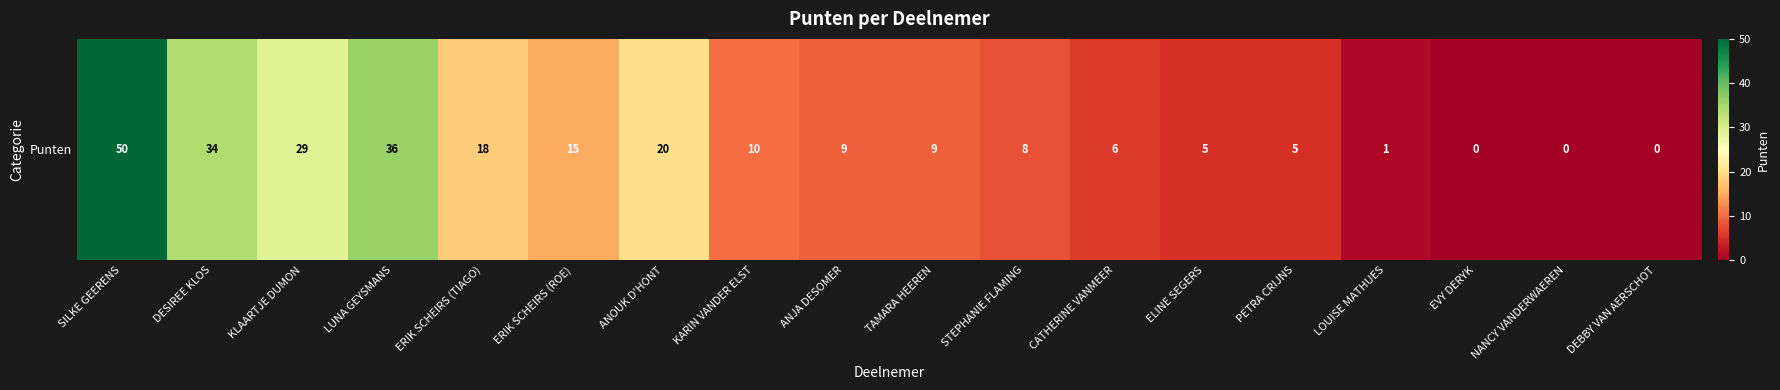

At which category does the chart reach its peak across all series?

SILKE GEERENS